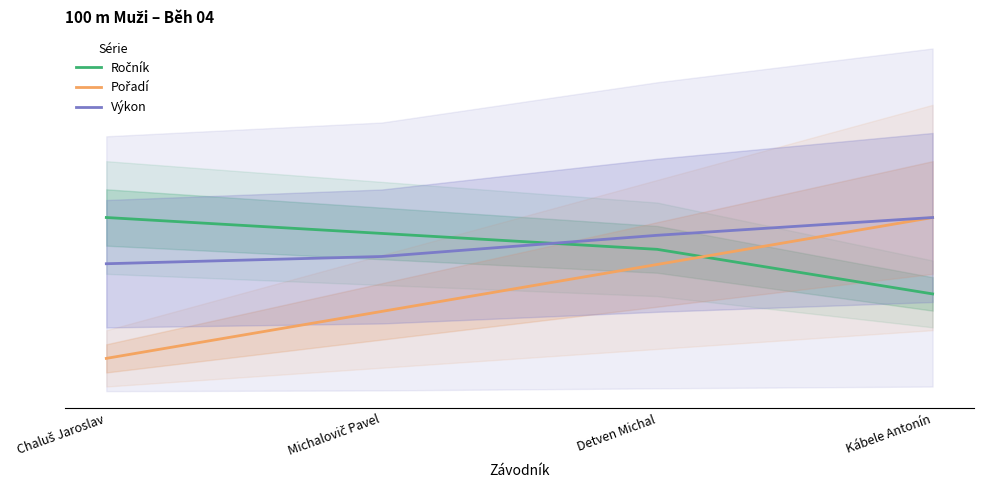

True or false: Pořadí has more than 0 points higher than both neighbors.

False